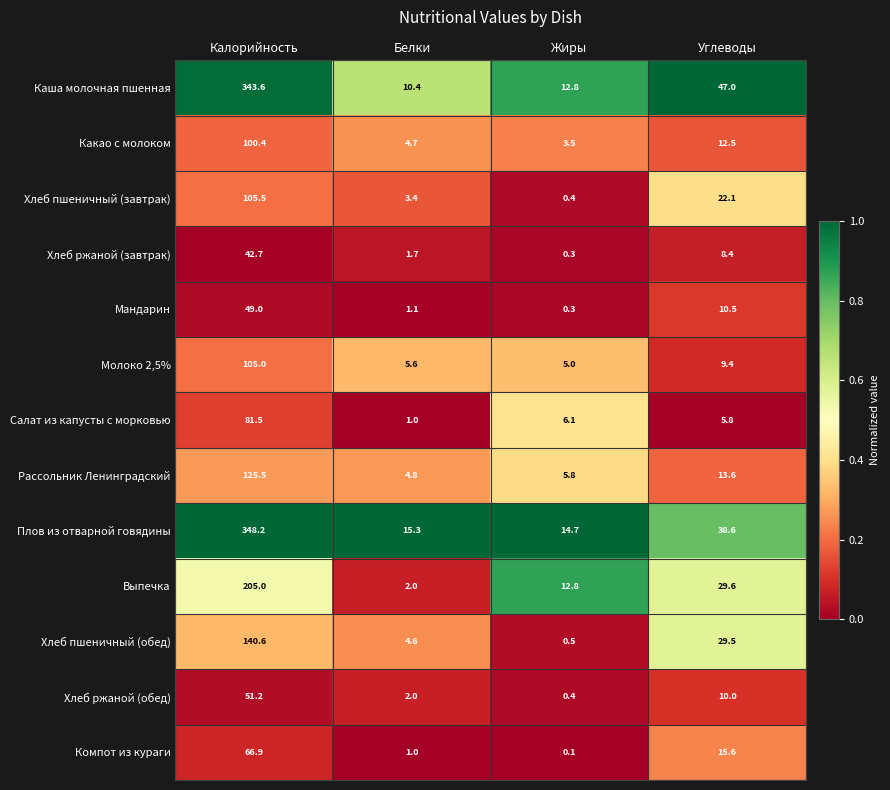

Which series has the widest spread of values?

Плов из отварной говядины